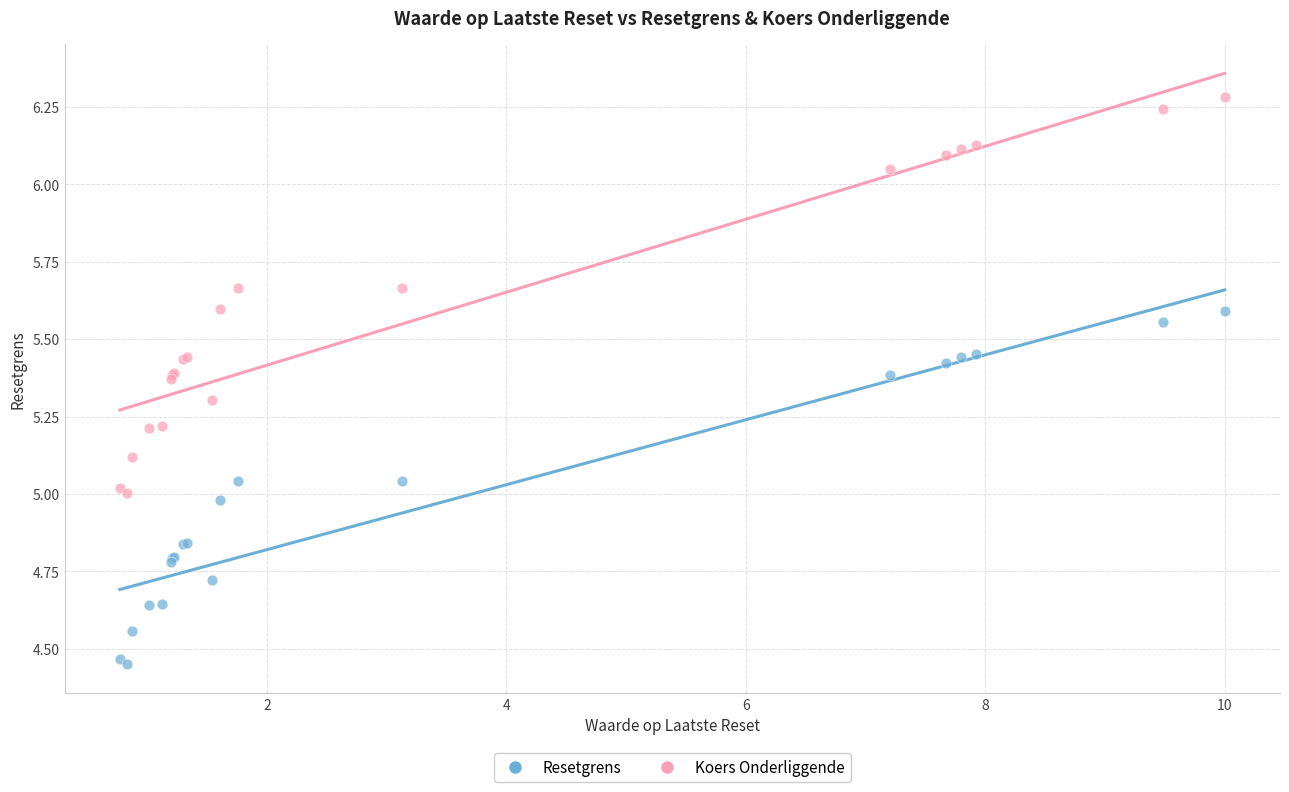

Which series has the largest Y range (max minus min)?

Koers Onderliggende